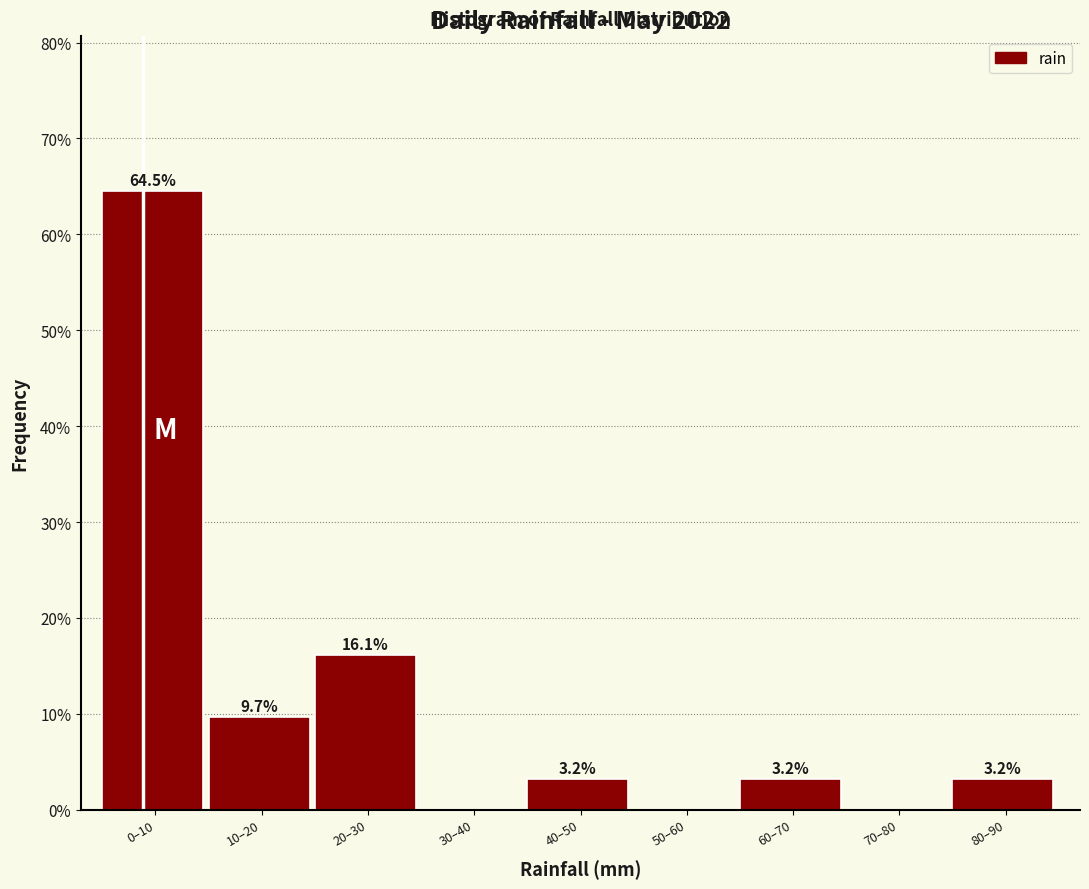

Reading left to right, list all the values displayed in this chart.

0–10=64.5	10–20=9.7	20–30=16.1	30–40=0.0	40–50=3.2	50–60=0.0	60–70=3.2	70–80=0.0	80–90=3.2